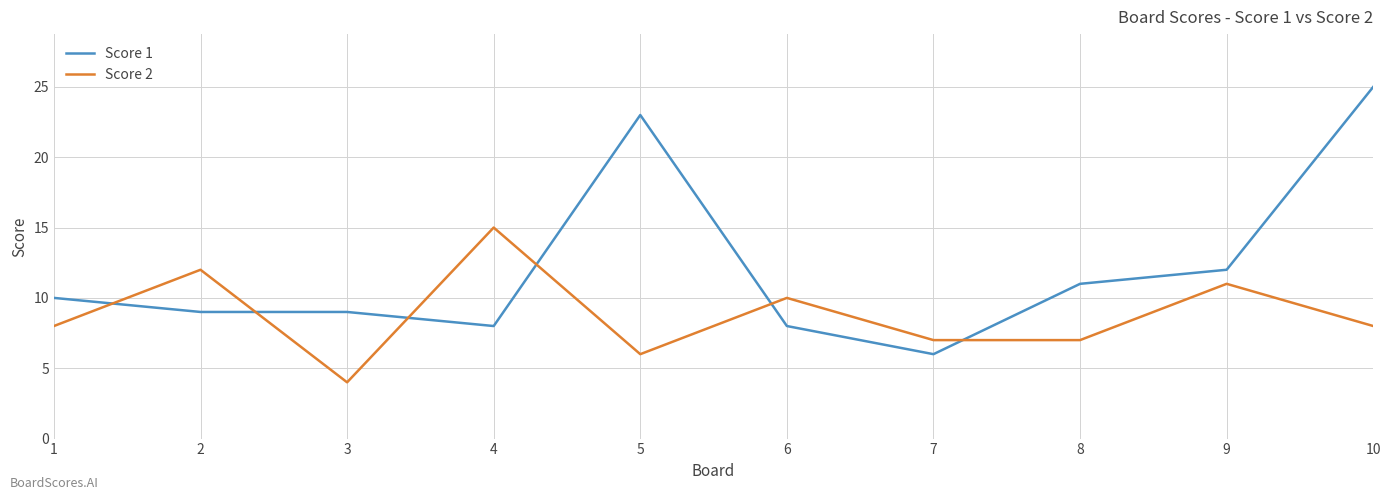

At how many categories does at least one series exceed 20?

2